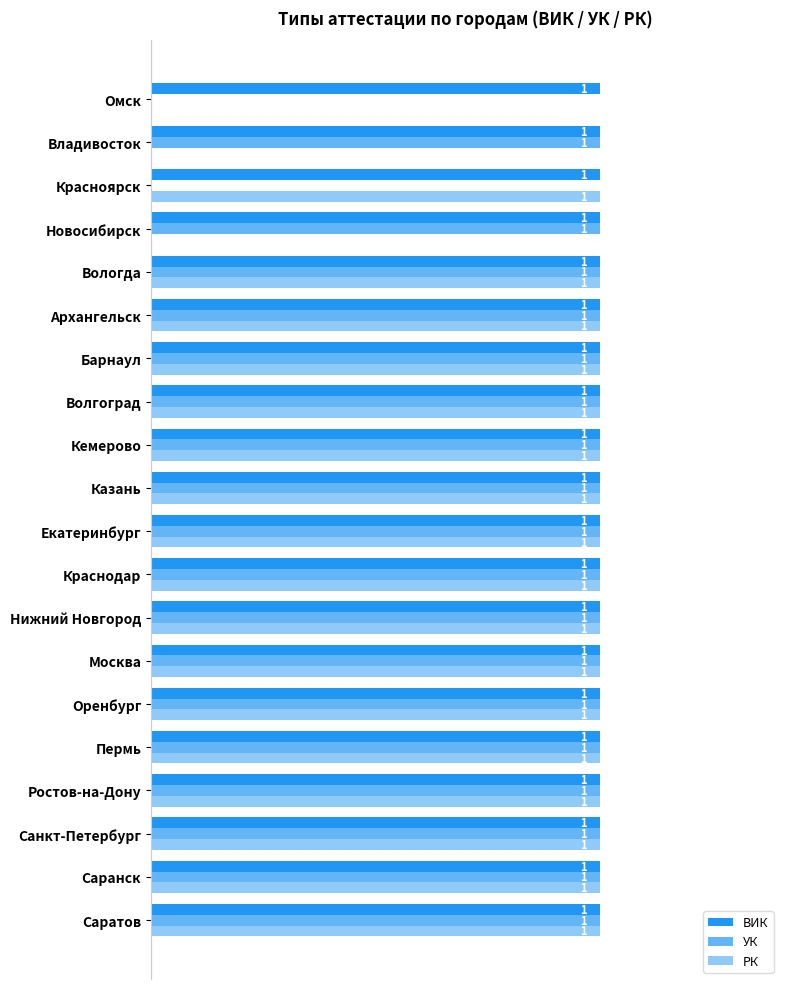

Which series has the largest total across all categories?

ВИК